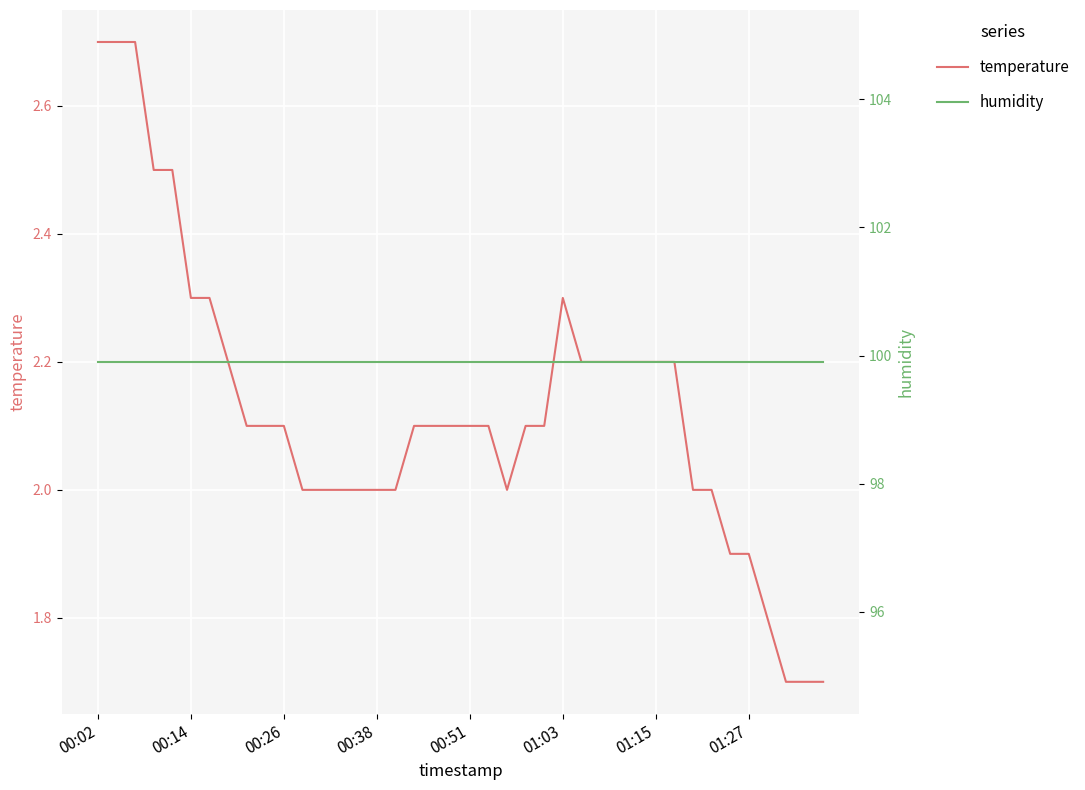

Where is temperature nearest to the value 2?

11